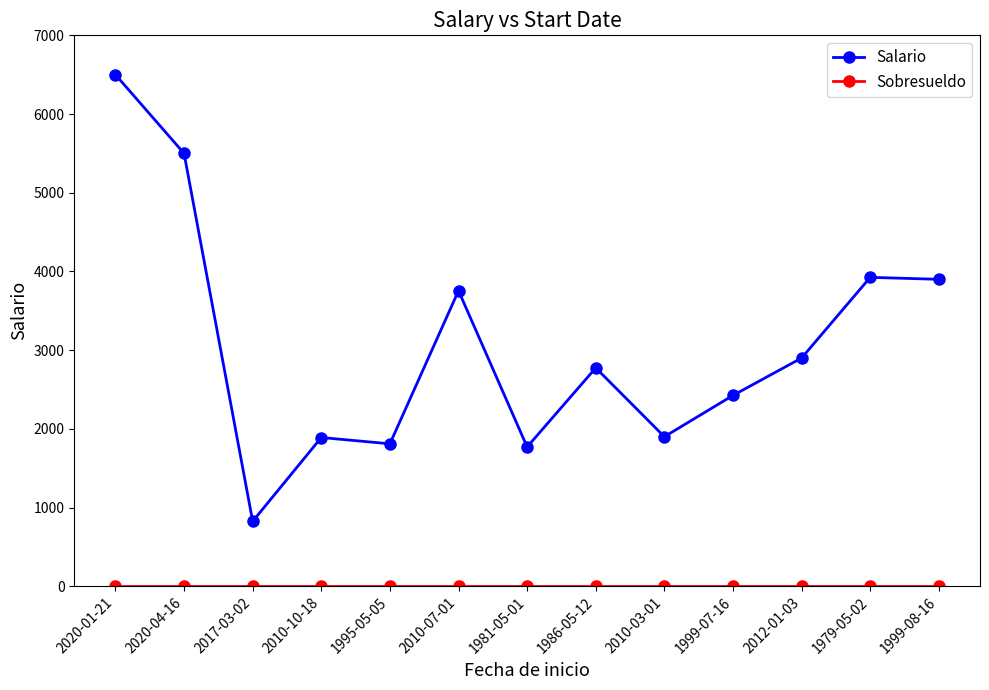

How many lines are shown in the chart?

2